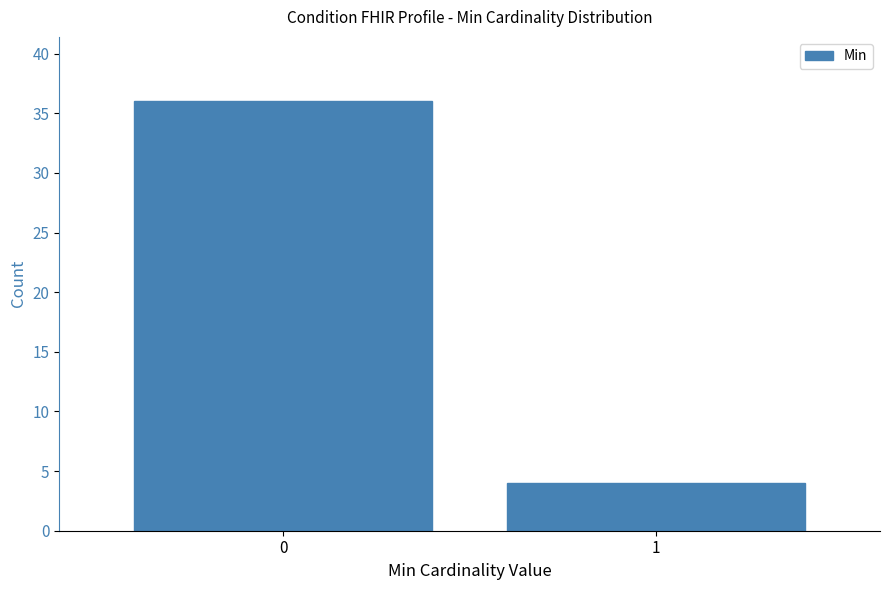

Reading left to right, what are all the values shown in this chart?

36	4